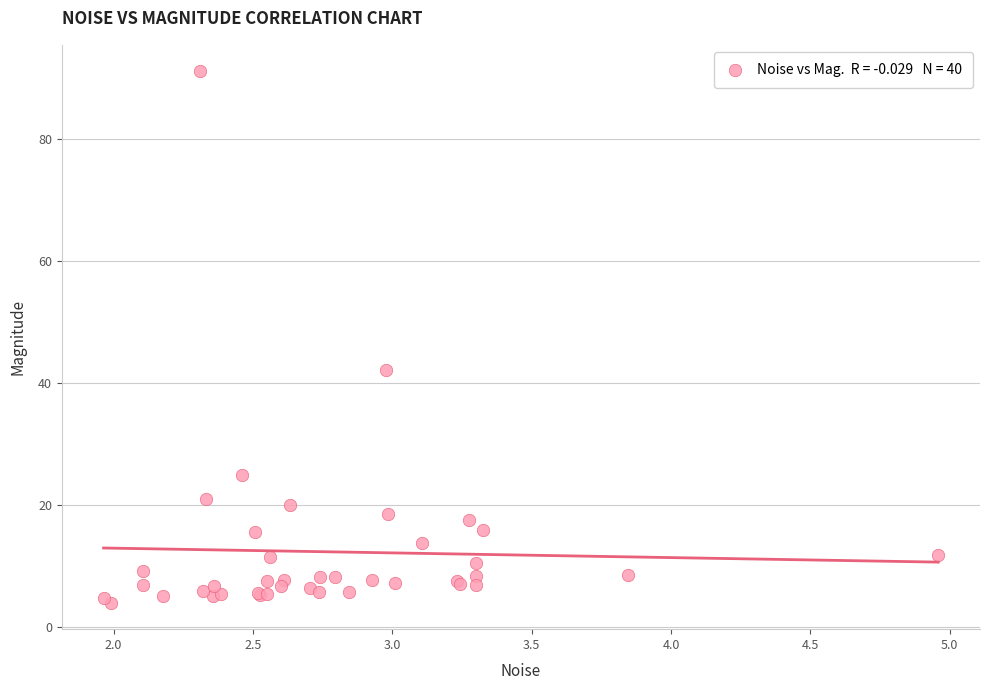

What Y value in the scatter plot is closest to 47?

42.2